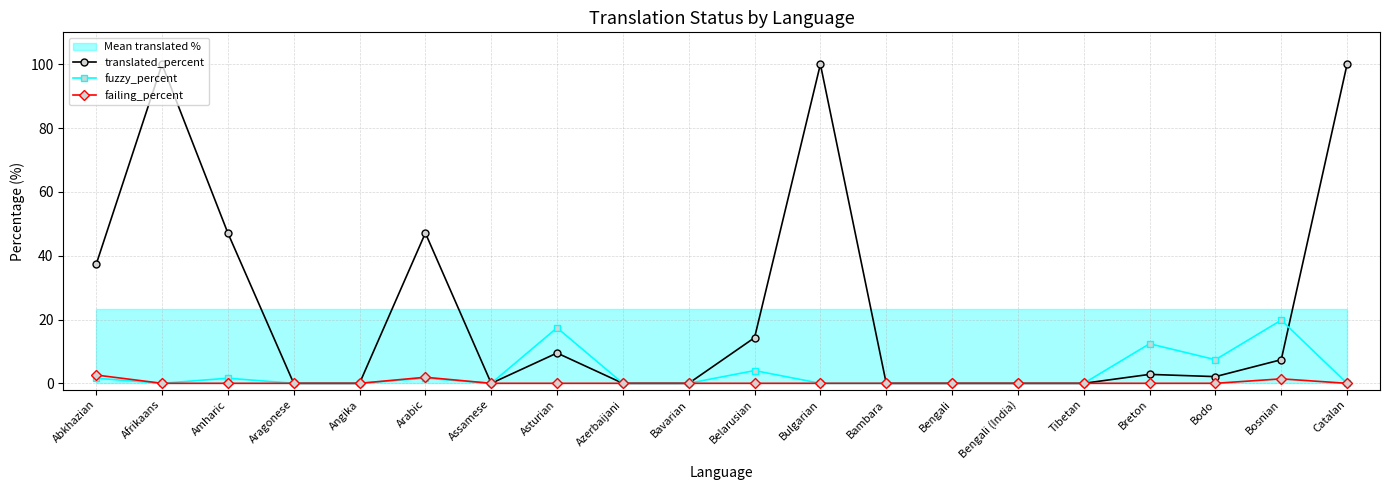

How many intersections are there between fuzzy_percent and translated_percent?

1